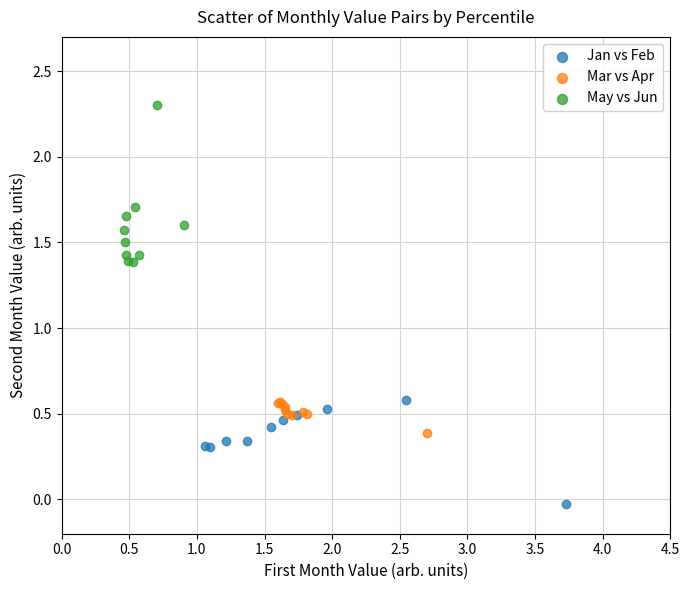

Which series has the widest spread of Y values?

May vs Jun